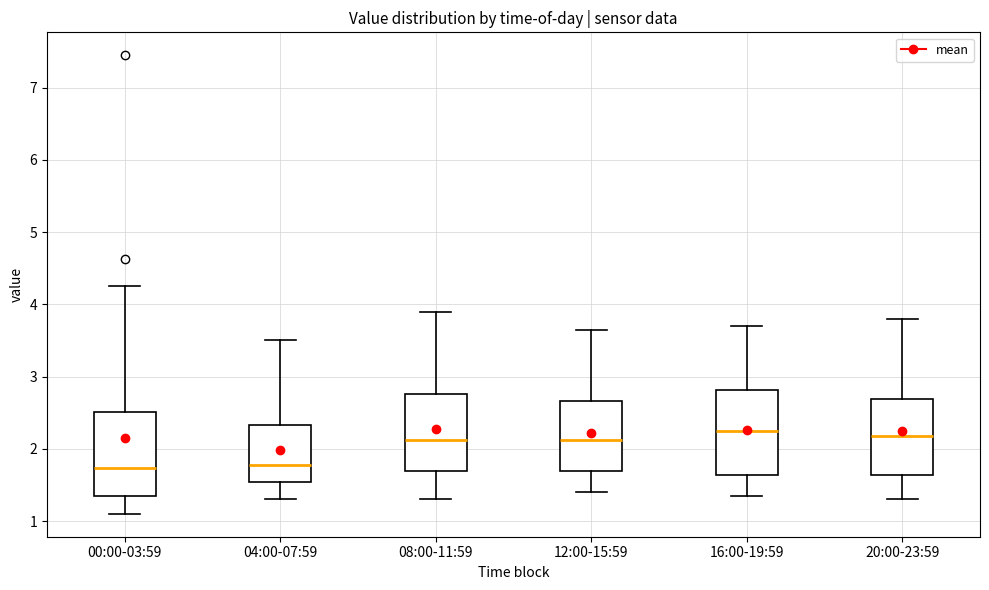

Where does the upper whisker of the box for 04:00-07:59 end on the y-axis? The values are not printed on the chart, so give them approximately, as read against the axis.

3.5